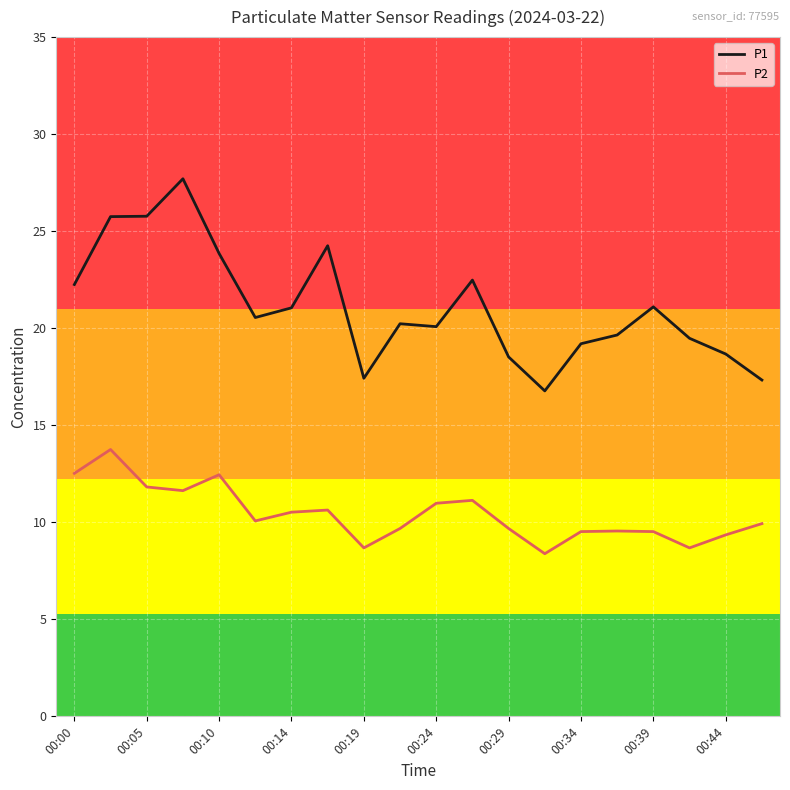

What is the minimum value shown in the chart?

8.4